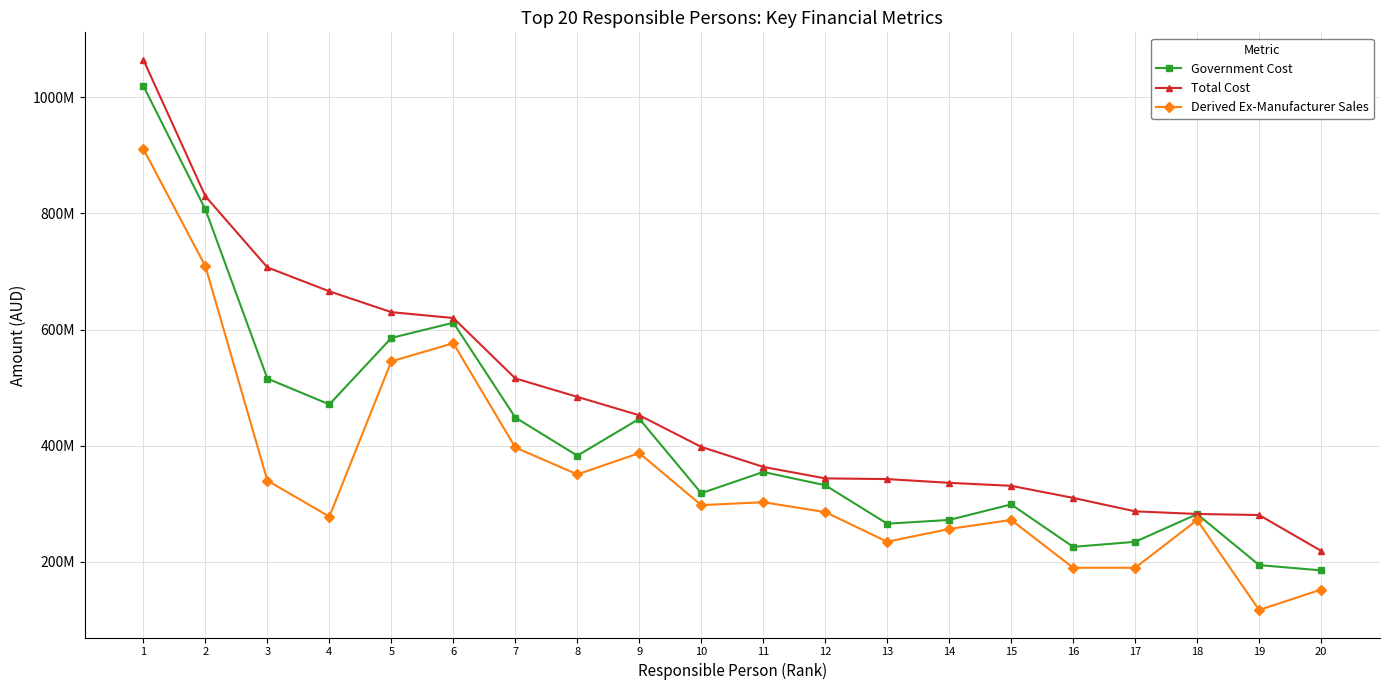

Reading left to right, transcribe all the data shown in this chart.

Government Cost: 1019397432.6	806905098.6	515567607.4	471098277.5	585576036.2	611788906.5	448530746.3	382794017.0	446326041.0	318201659.3	354753513.7	331889039.2	265639727.9	272156704.0	298897352.9	225791328.5	234459287.2	282223285.0	194418320.5	185235203.5
Total Cost: 1064495041.9	829569184.1	707063122.3	665832402.8	629996270.9	619877317.5	515865932.6	484113802.1	452423932.1	397935171.7	363477981.7	343691325.1	342491873.0	336071602.5	330911806.8	310100471.8	286938224.2	282438291.1	280579321.8	218941326.2
Derived Ex-Manufacturer Sales: 910852811.8	709071146.8	339882224.5	277878397.1	545316710.4	576410878.5	396893042.2	350606379.0	387279307.7	297647072.2	302709715.9	285663282.2	234618273.3	256586573.0	272156957.8	189762294.5	189753639.6	271936980.1	117052887.8	152230075.6